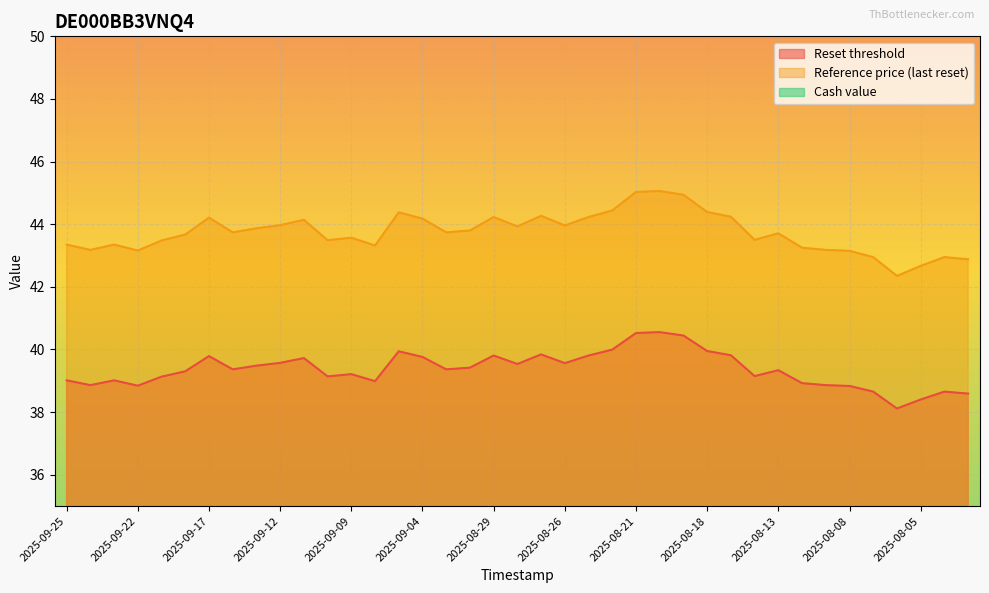

What is the total value across all series at 2025-09-11?

90.7